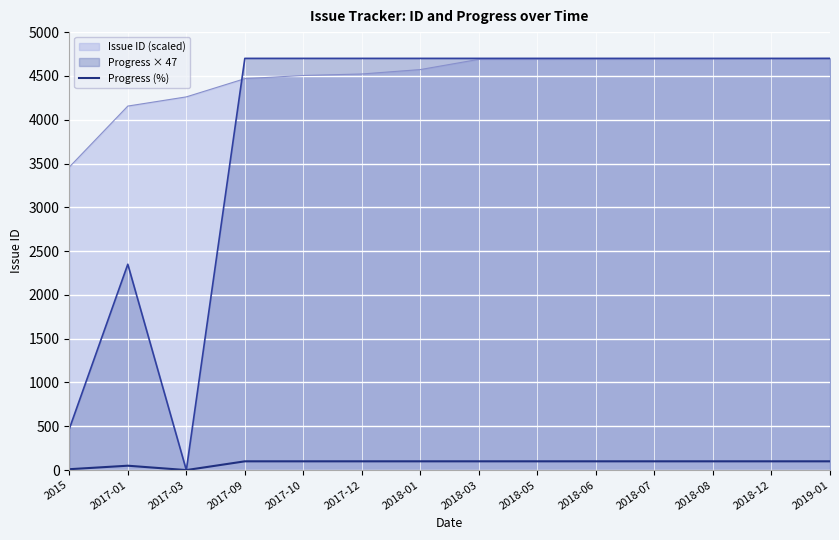

At which category does the chart reach its minimum across all series?

2017-03